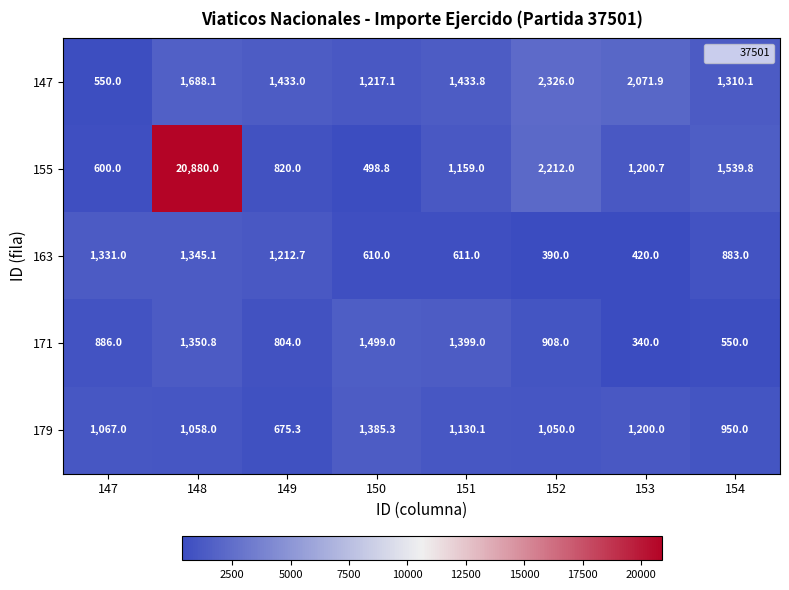

Count the number of data series in this chart.

5